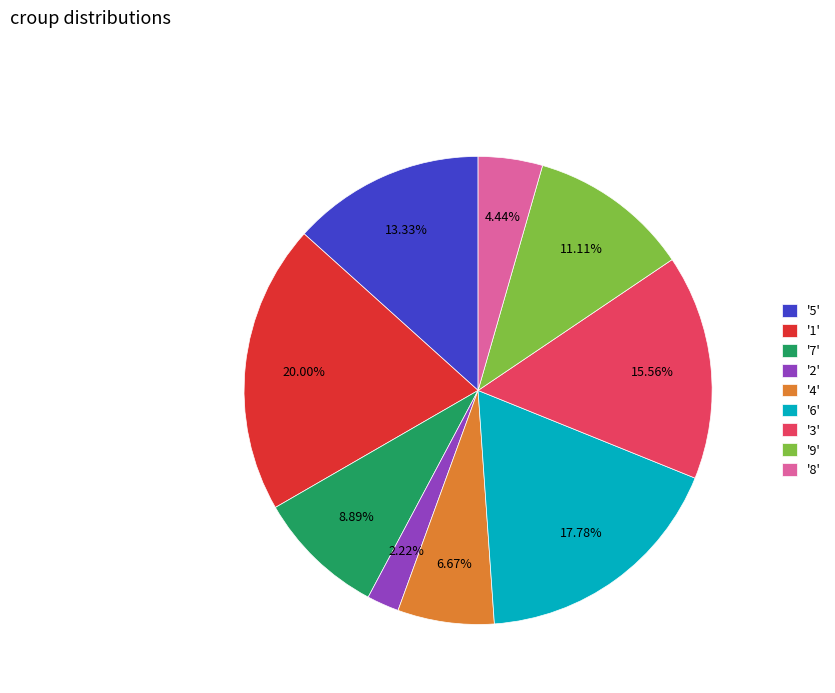

Is there a majority slice in this chart?

No